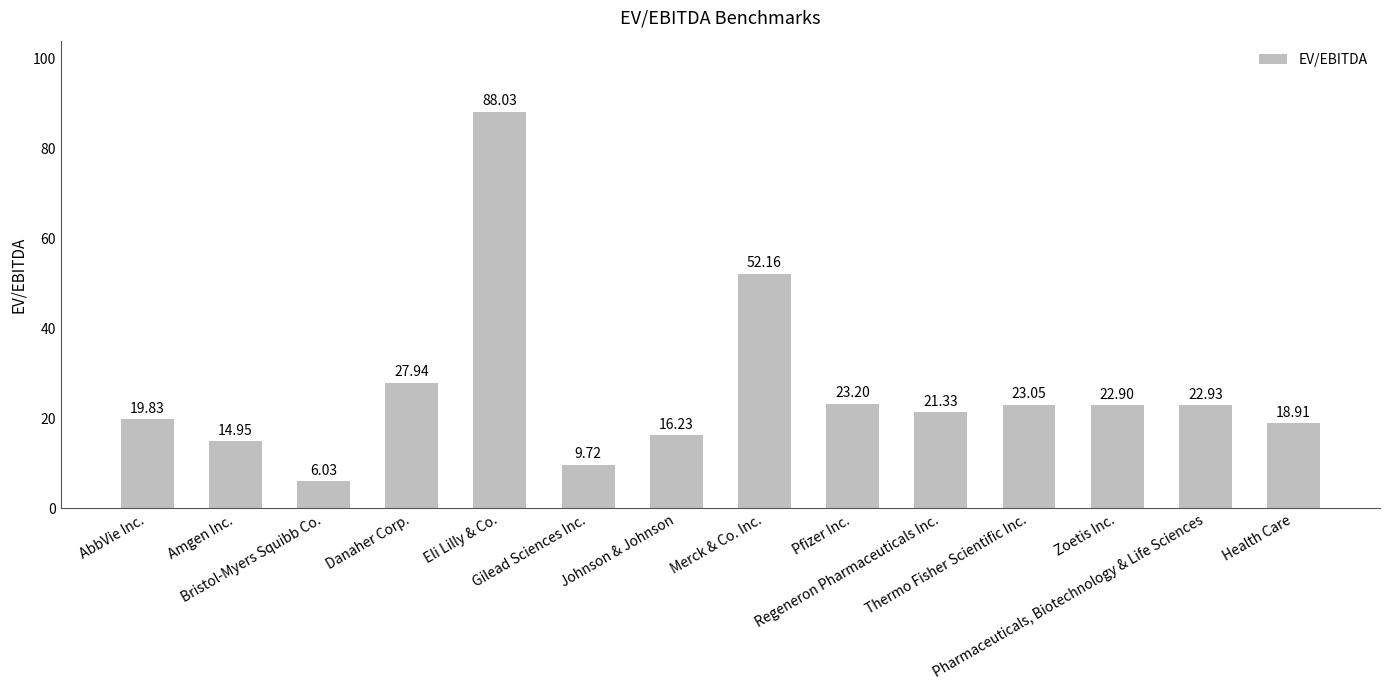

Does the chart contain stacked bars?

No